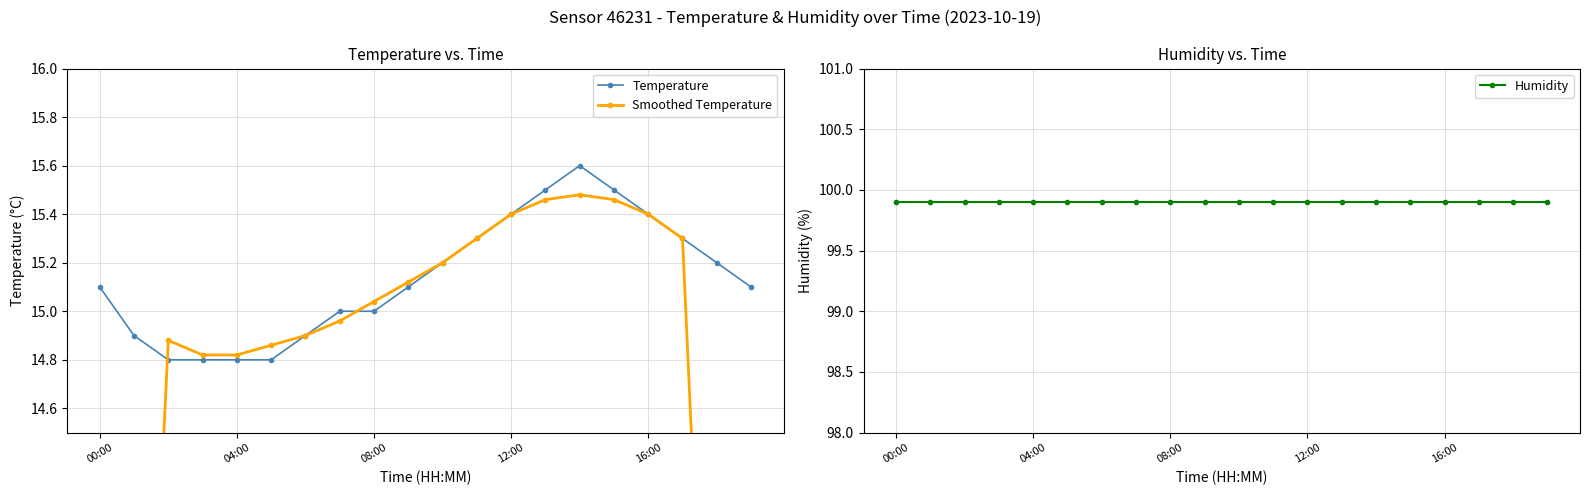

At how many categories does at least one series exceed 47?

20